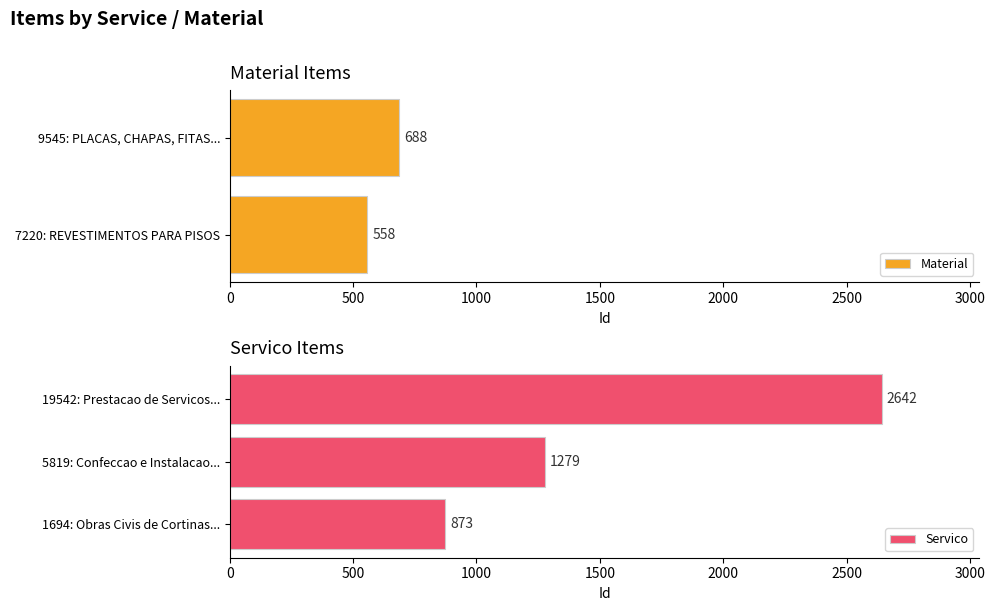

Rank the categories by Servico value from highest to lowest.

19542: Prestacao de Servicos..., 5819: Confeccao e Instalacao..., 1694: Obras Civis de Cortinas...